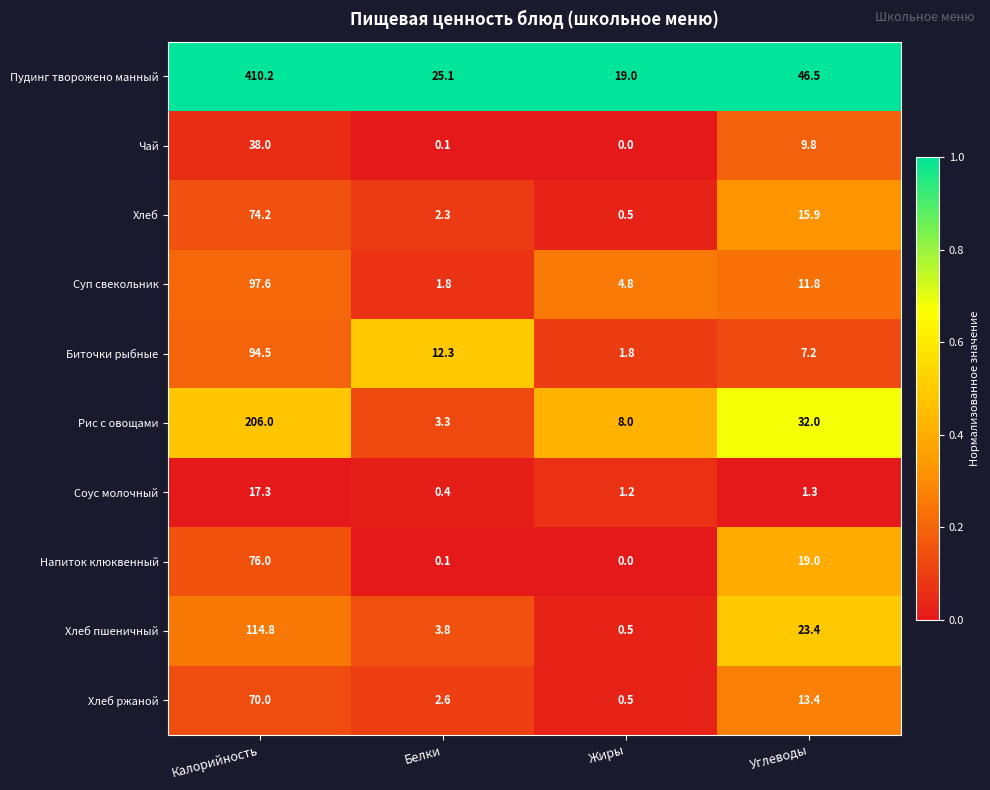

How many data points does each series have?

4